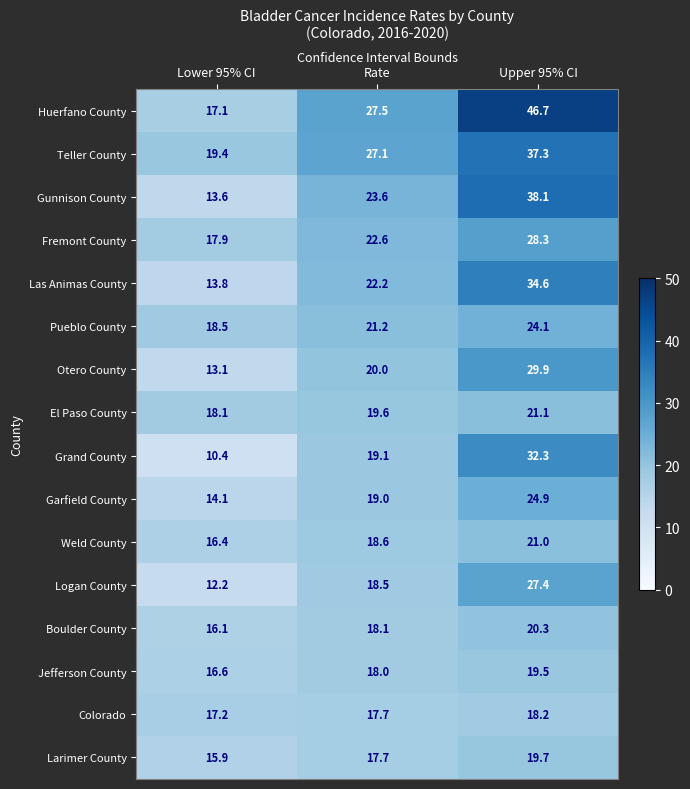

What is the difference between the maximum and minimum values in the Huerfano County series?

29.6